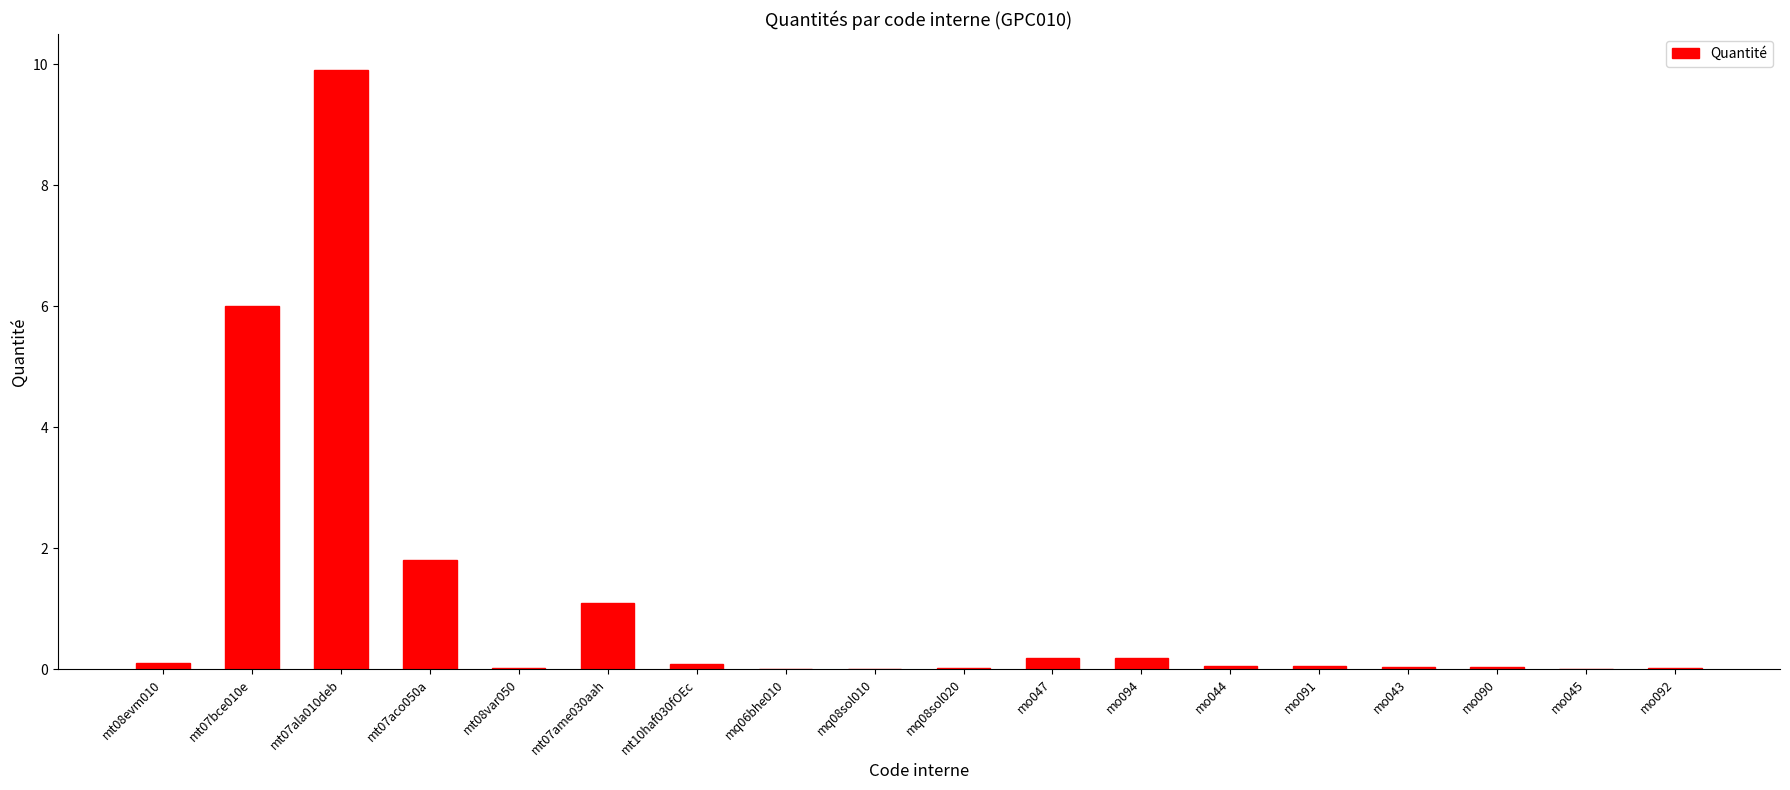

What is the maximum value shown in the chart?

9.9